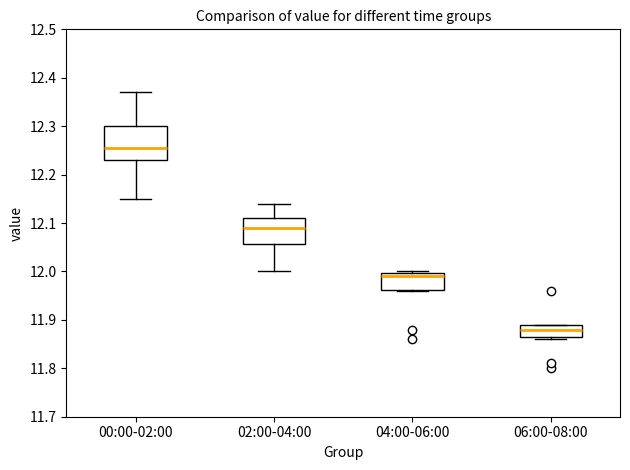

Which box has the lowest median line?

06:00-08:00